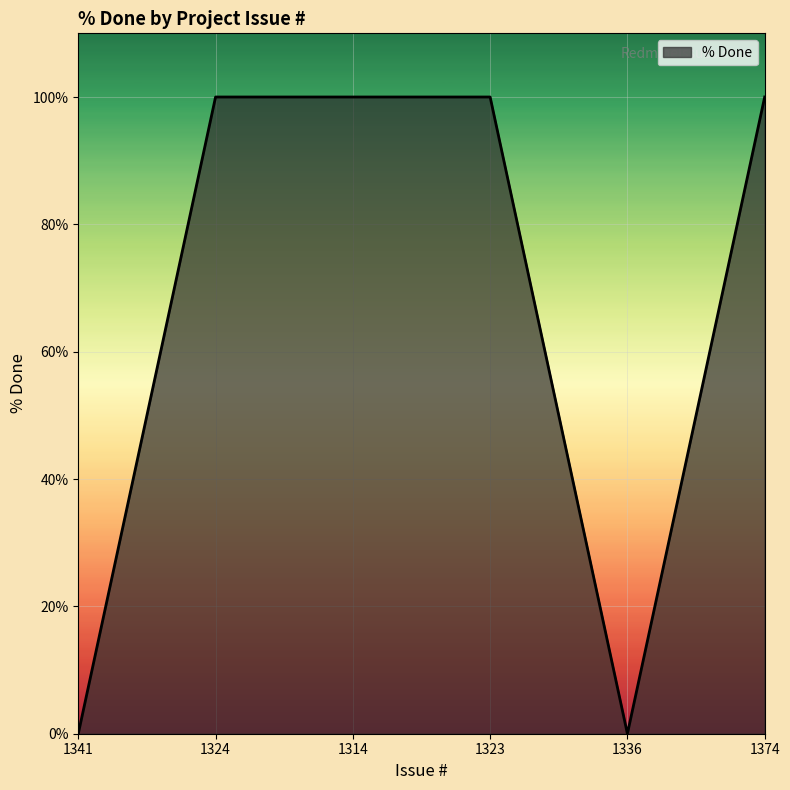

Does the chart have visible grid lines?

Yes